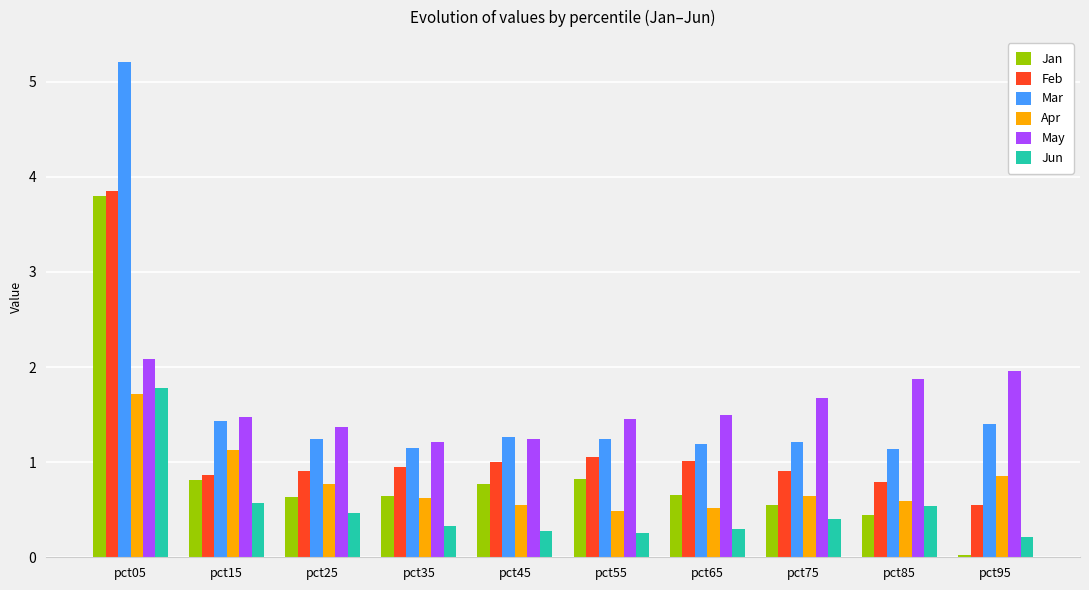

Which label corresponds to the smallest value in the chart?

pct95